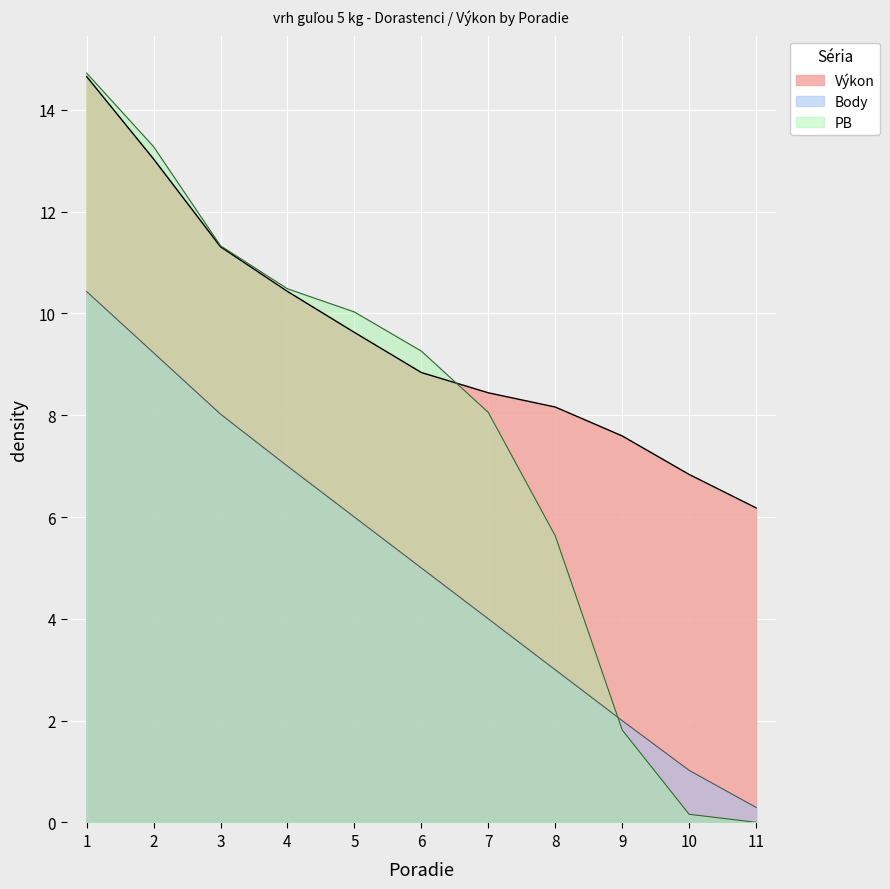

At which label does Výkon first exceed 8?

1